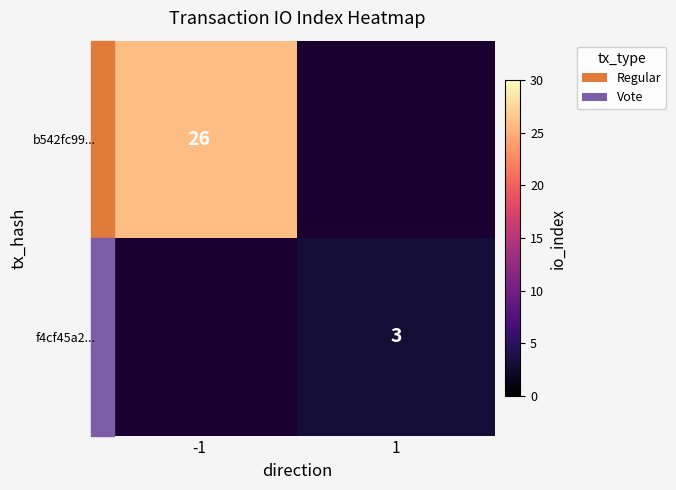

Is the value of b542fc99... at -1 greater than the value of f4cf45a2... at 1?

Yes